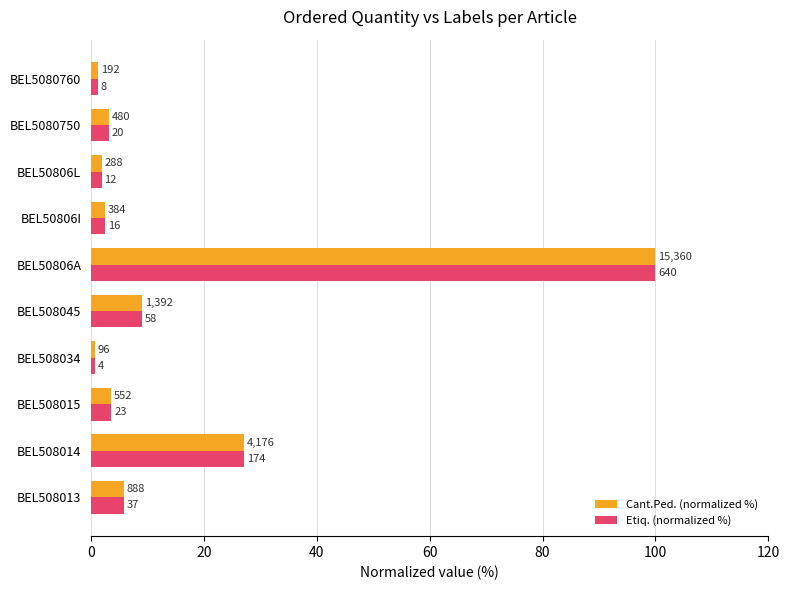

Reading left to right, extract all data points from this chart.

Cant.Ped. (normalized %): 5.8	27.2	3.6	0.6	9.1	100.0	2.5	1.9	3.1	1.2
Etiq. (normalized %): 5.8	27.2	3.6	0.6	9.1	100.0	2.5	1.9	3.1	1.2